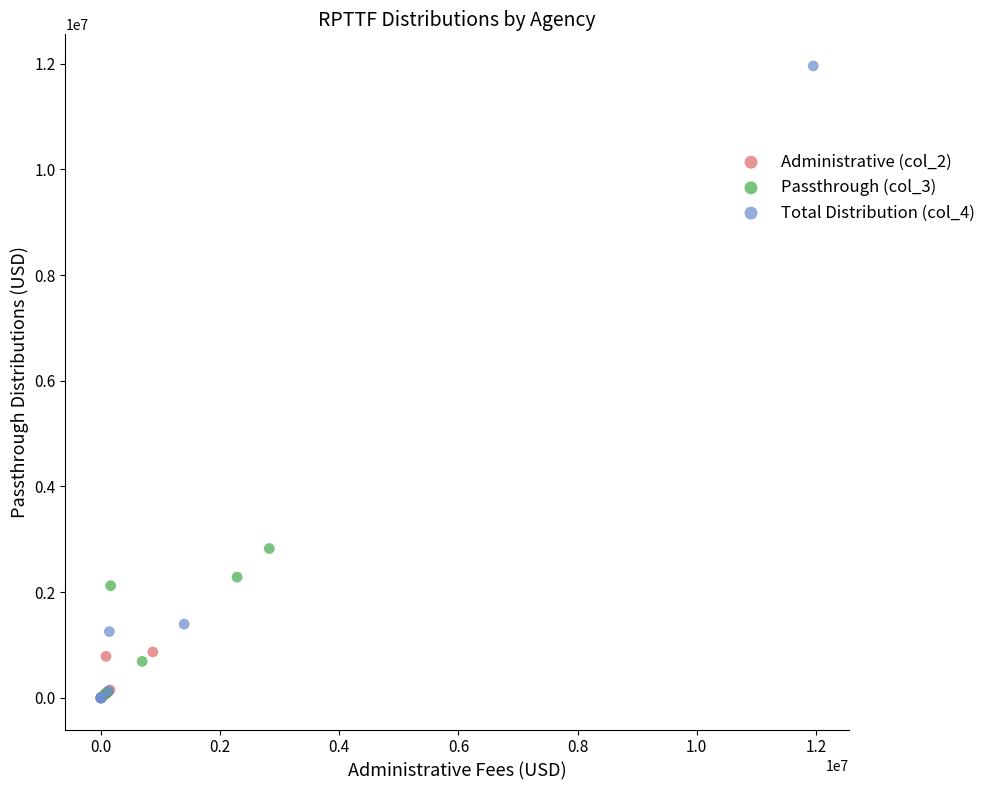

Which series has the widest spread of Y values?

Total Distribution (col_4)